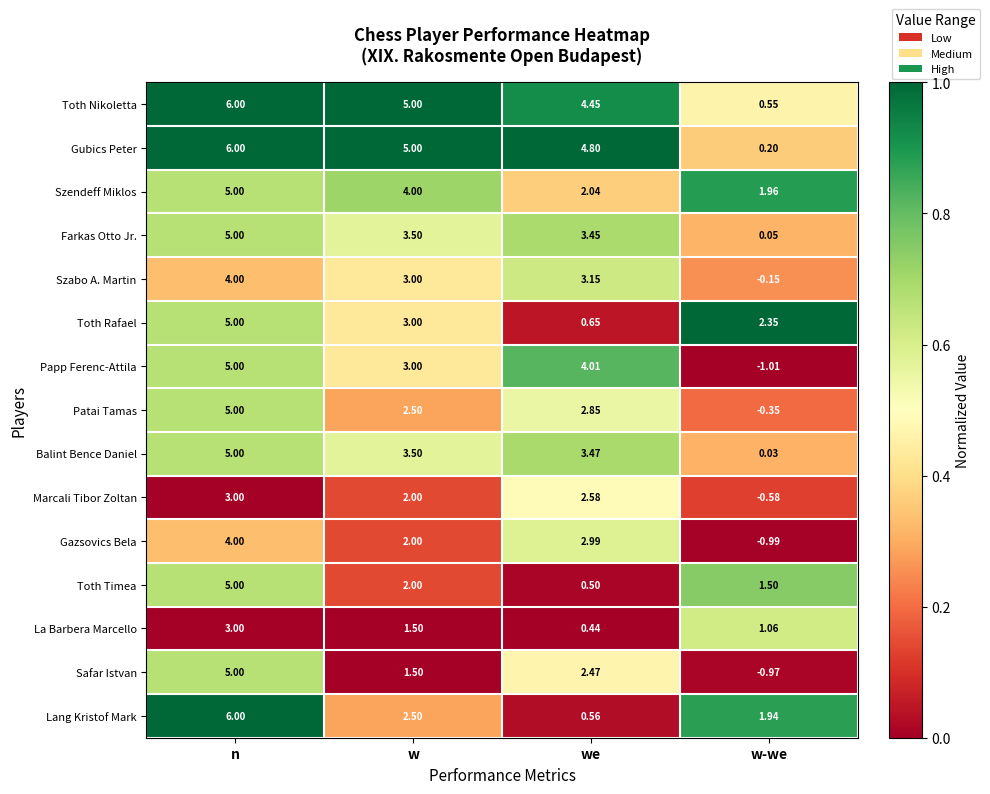

At which label does Toth Nikoletta reach its peak?

n